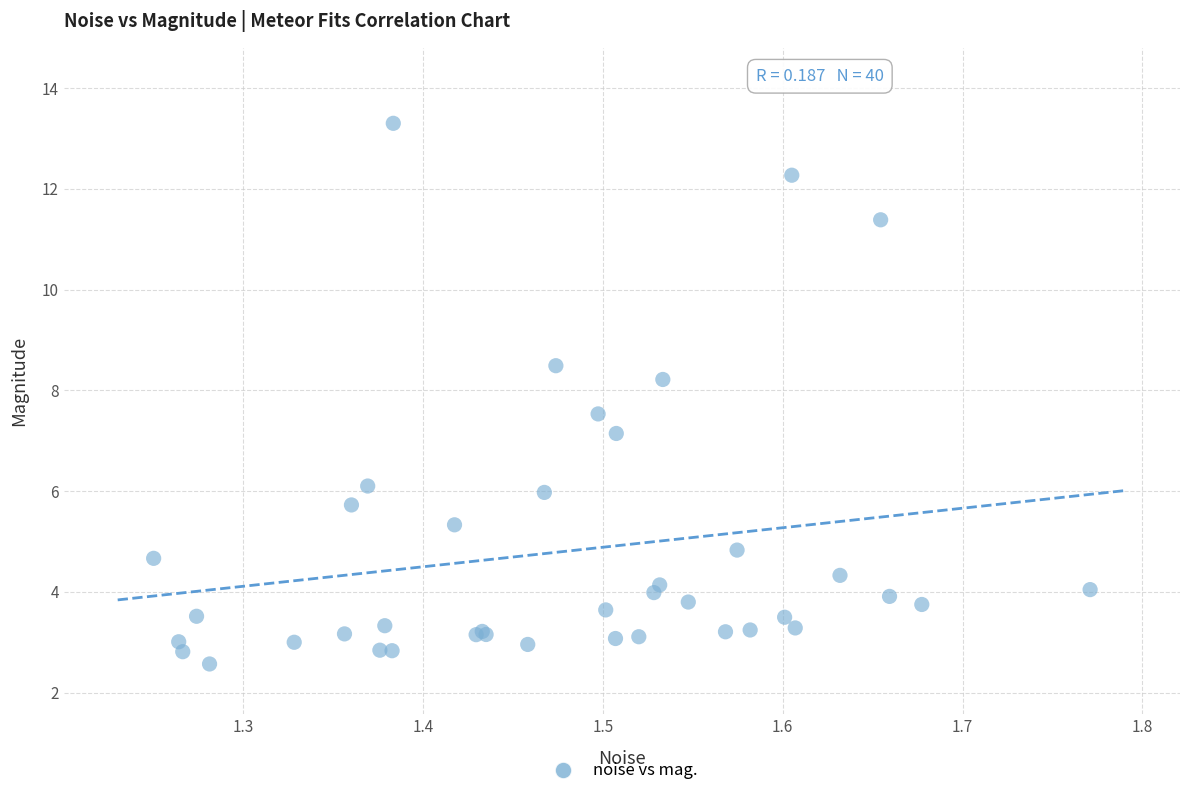

What Y value in the scatter plot is closest to 7?

7.1